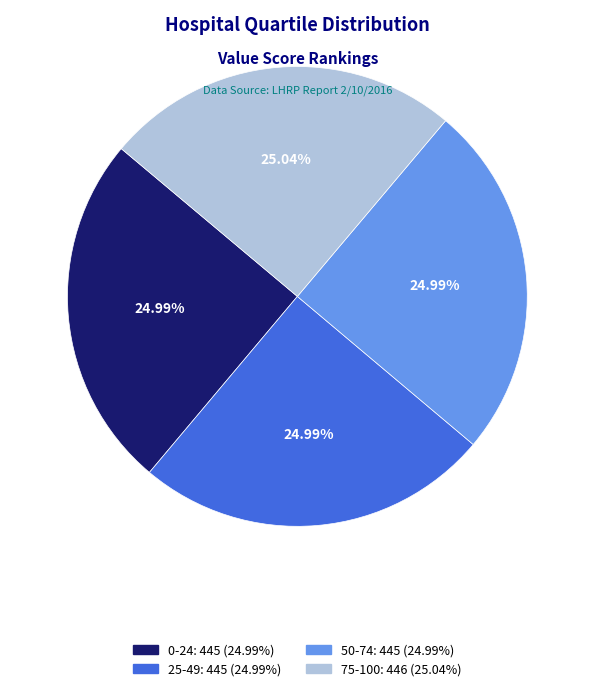

What is the ratio of the value at 50-74 to the value at 75-100?

1.0